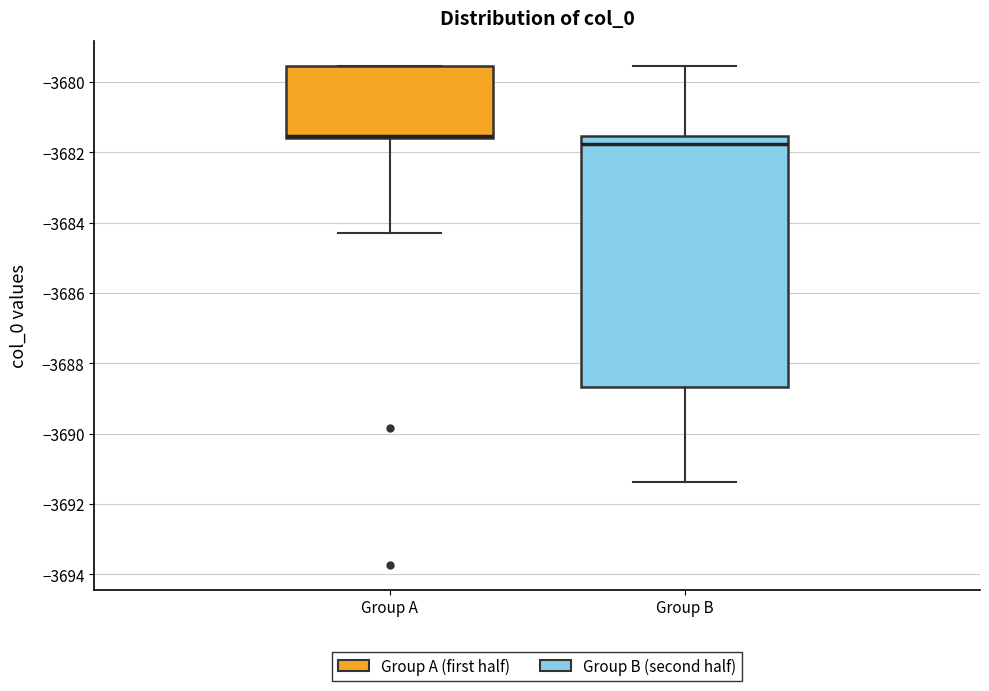

Where does the upper whisker of the box for Group B end on the y-axis? The values are not printed on the chart, so give them approximately, as read against the axis.

-3679.6